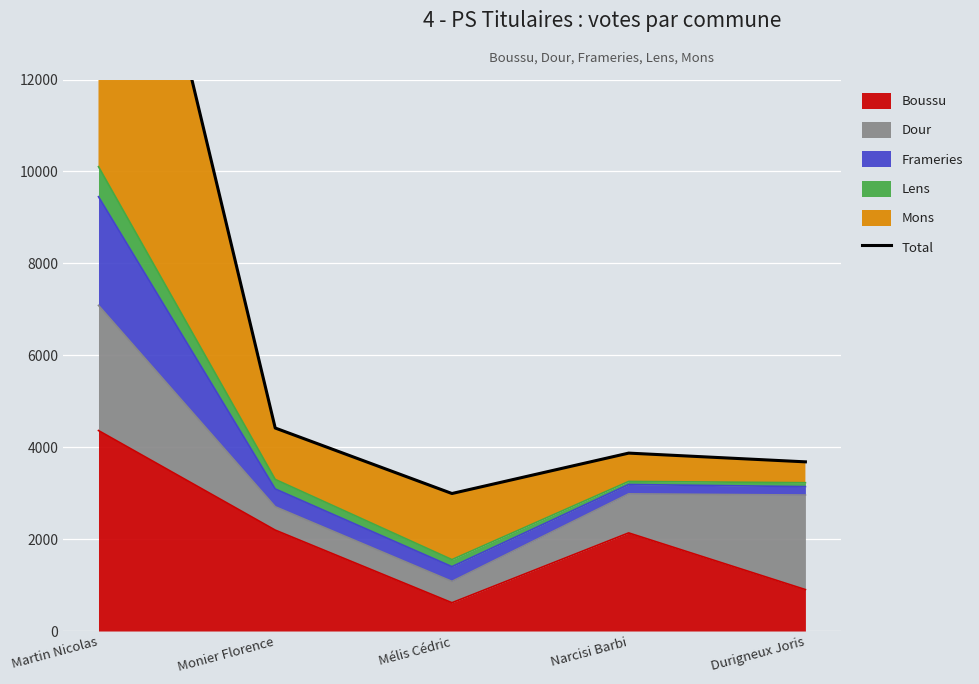

Which has a higher value, Durigneux Joris or Monier Florence?

Monier Florence